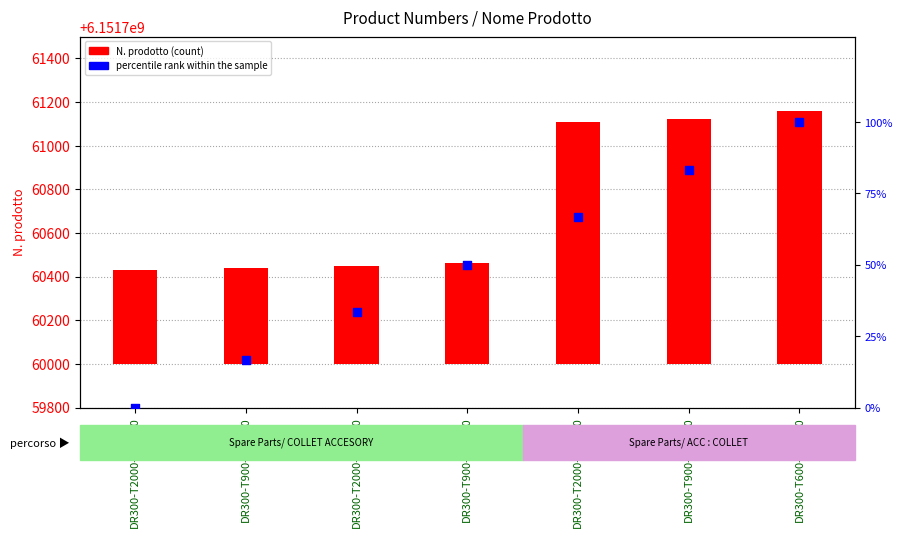

At which category is the sum across all series the highest?

DR300-T600-THD-90